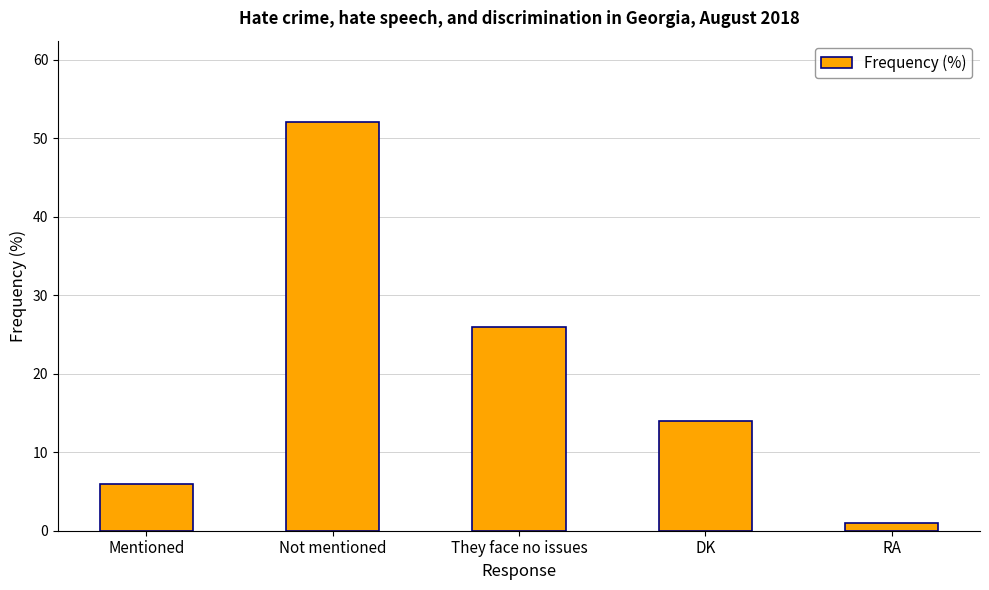

Reading right to left, list all the values displayed in this chart.

RA=1	DK=14	They face no issues=26	Not mentioned=52	Mentioned=6